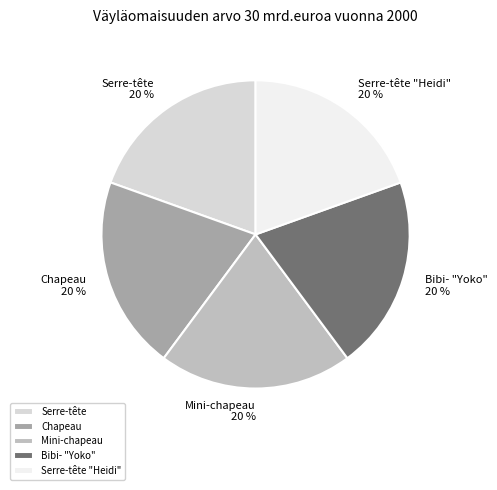

Combined, do Serre-tête "Heidi" and Mini-chapeau account for over 50%?

No